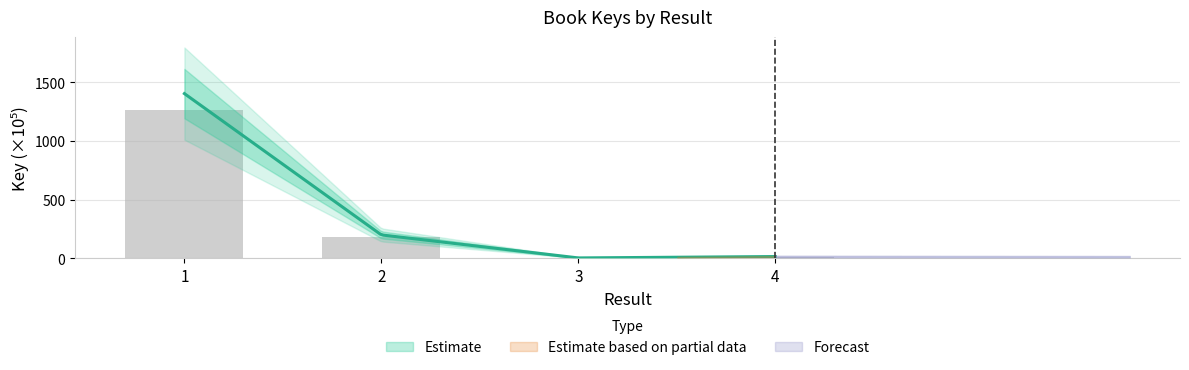

Which has a higher value, 2 or 3?

2